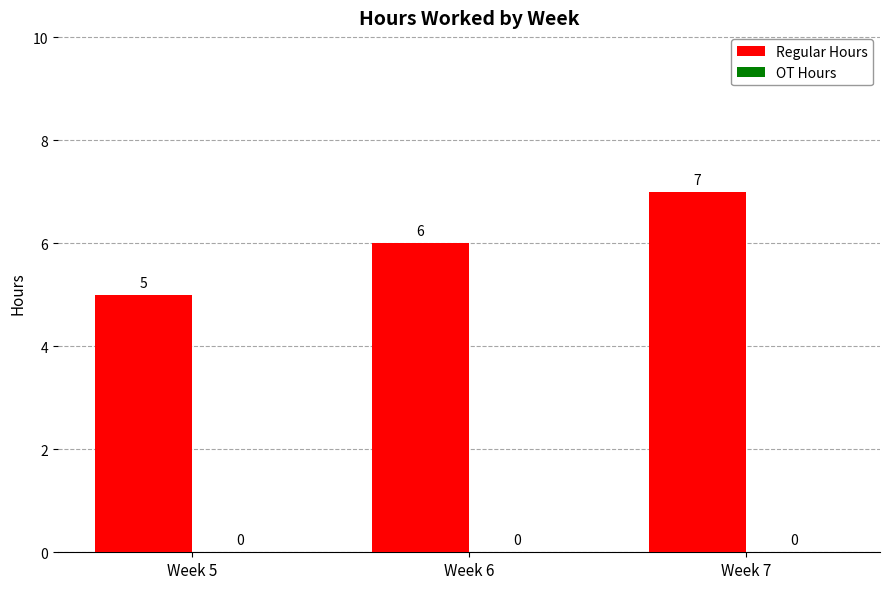

What is the minimum value shown in the chart?

5